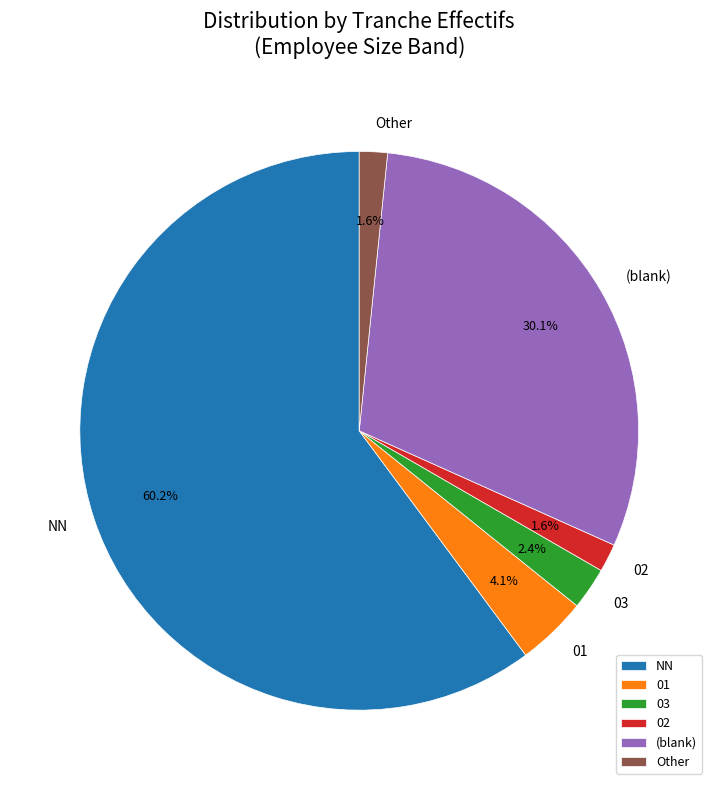

Is the sum of (blank) and 02 greater than half?

No